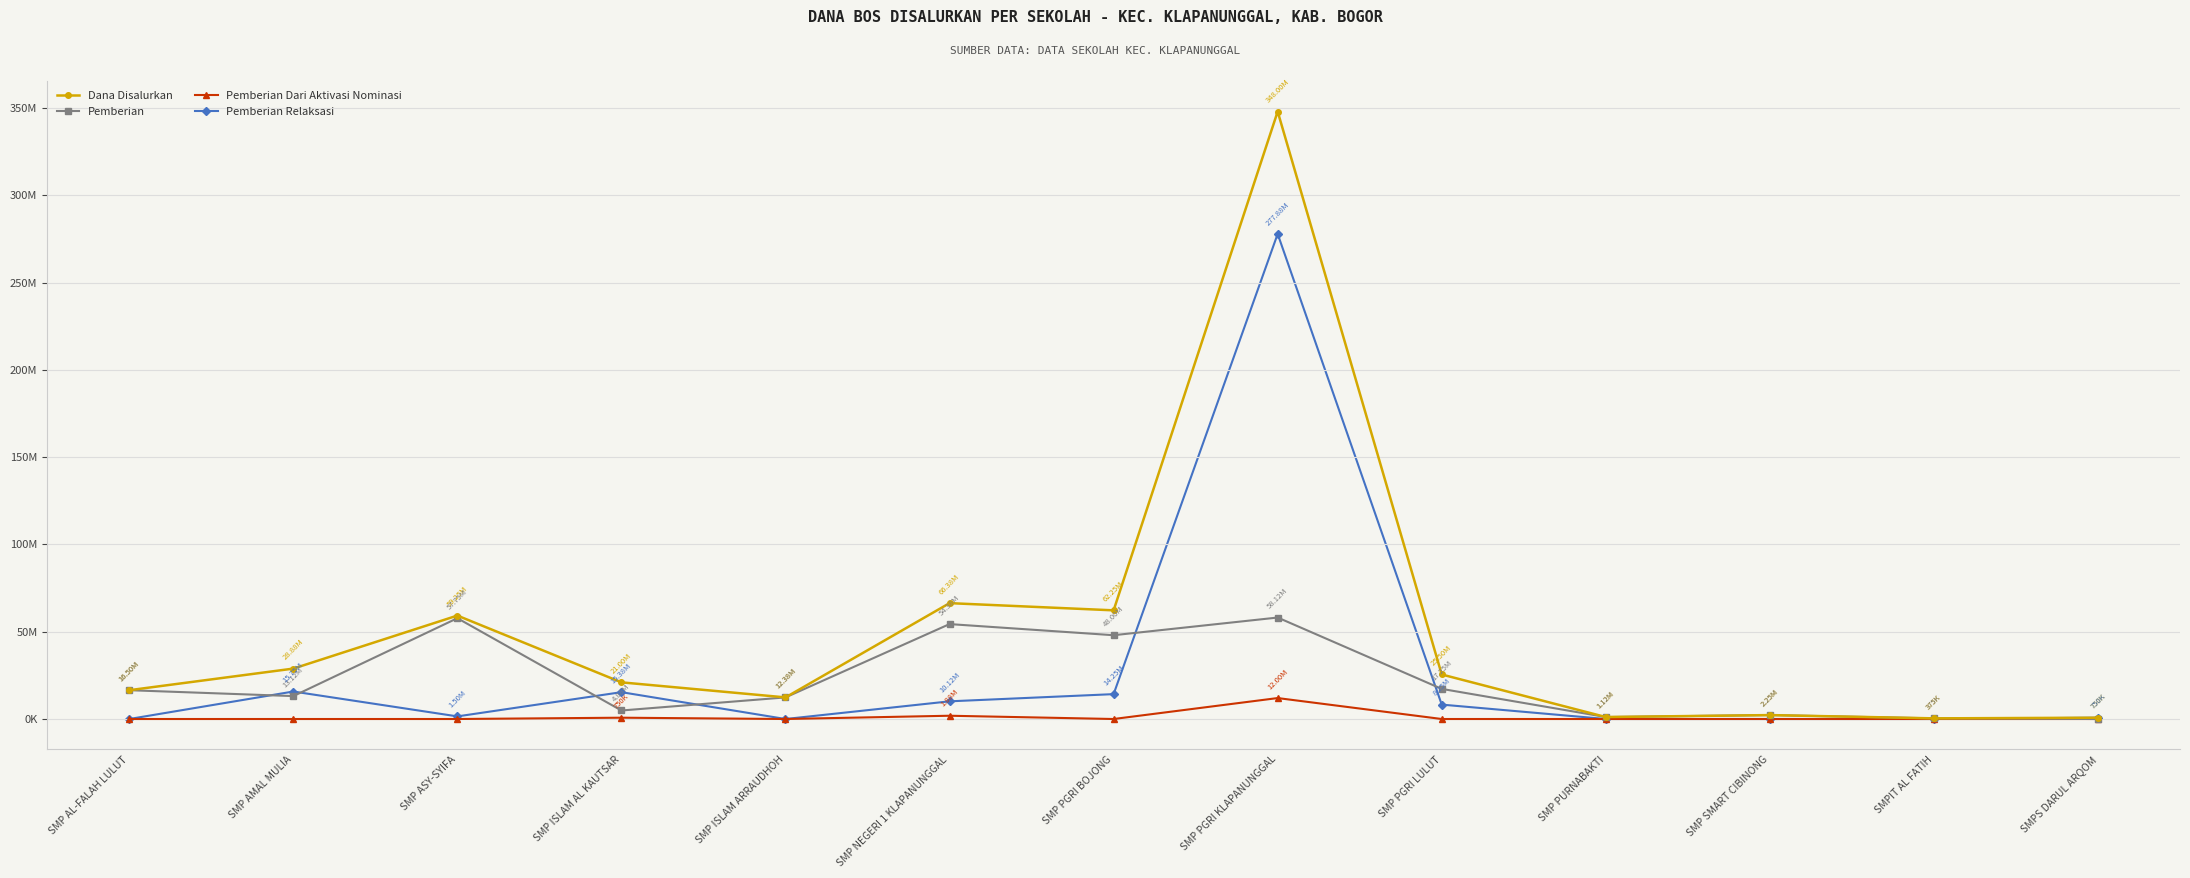

Reading left to right, what are all the values shown in this chart?

Dana Disalurkan: 16500000	28875000	59250000	21000000	12375000	66375000	62250000	348000000	25500000	1125000	2250000	375000	750000
Pemberian: 16500000	13125000	57750000	4875000	12375000	54375000	48000000	58125000	17250000	1125000	2250000	375000	0
Pemberian Dari Aktivasi Nominasi: 0	0	0	750000	0	1875000	0	12000000	0	0	0	0	0
Pemberian Relaksasi: 0	15750000	1500000	15375000	0	10125000	14250000	277875000	8250000	0	0	0	750000